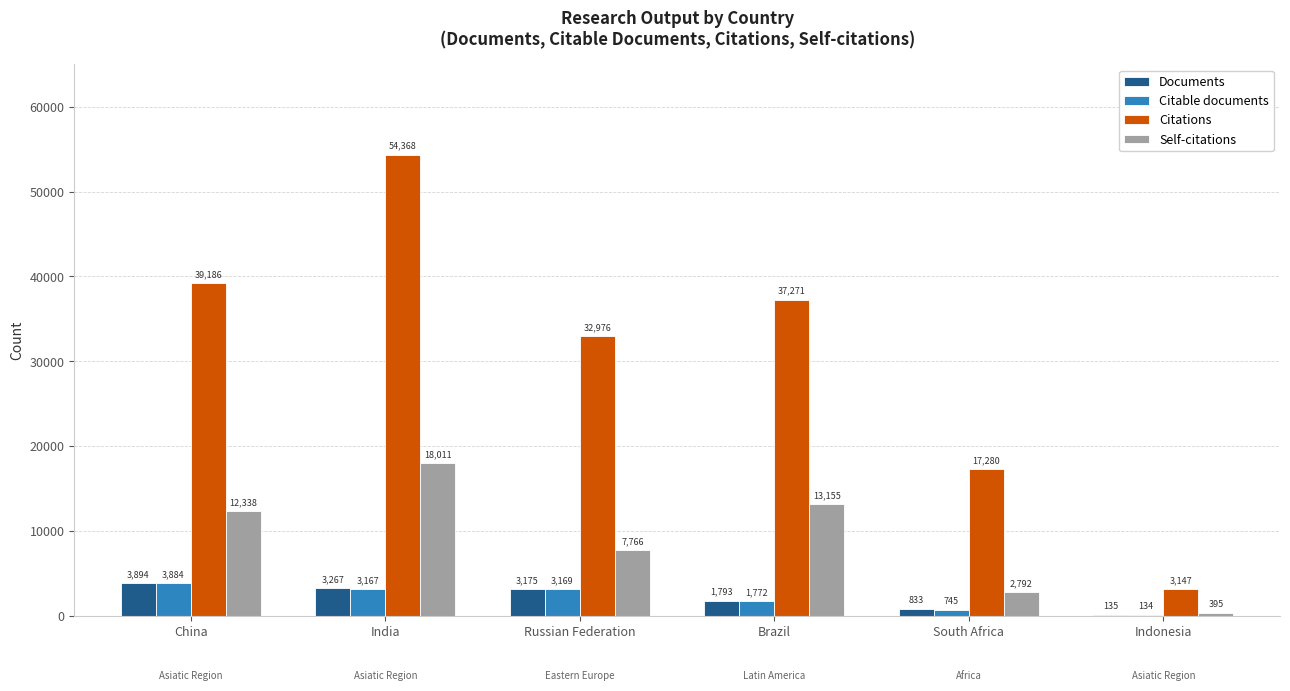

Where does the Citable documents series first go above 3167?

China